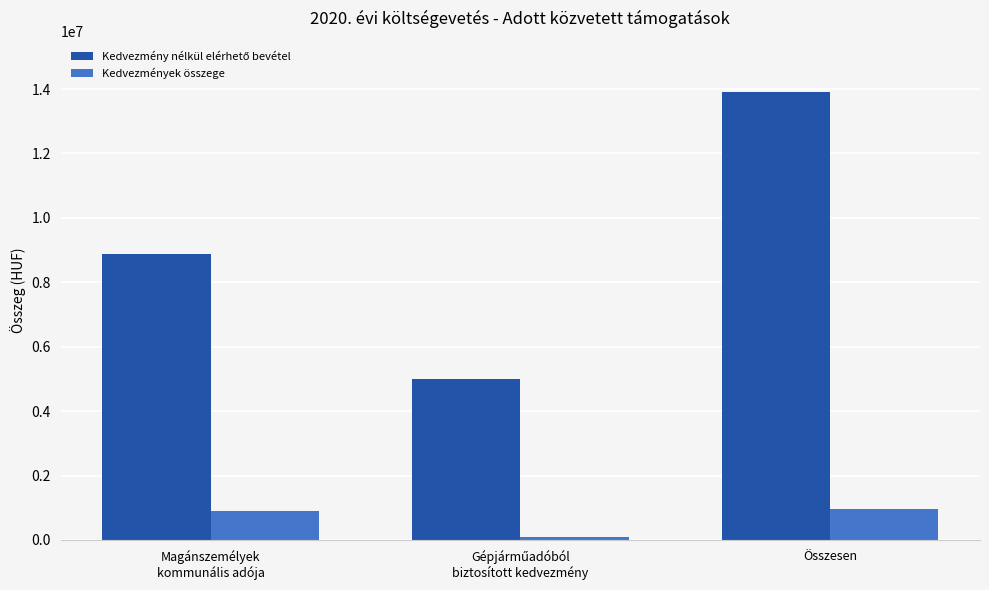

What is the spread (max minus min) of values at Összesen?

12925248